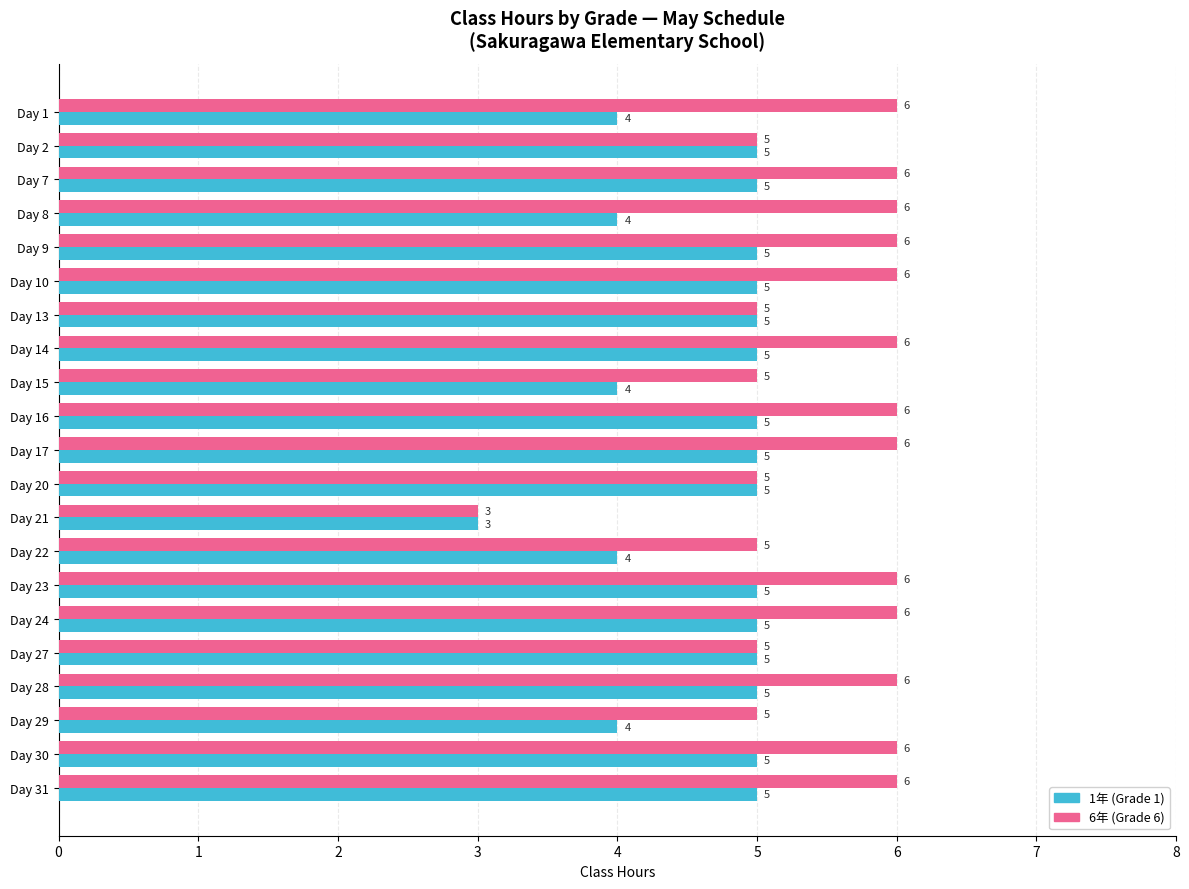

What is the difference between the maximum and minimum values in the 1年 (Grade 1) series?

2